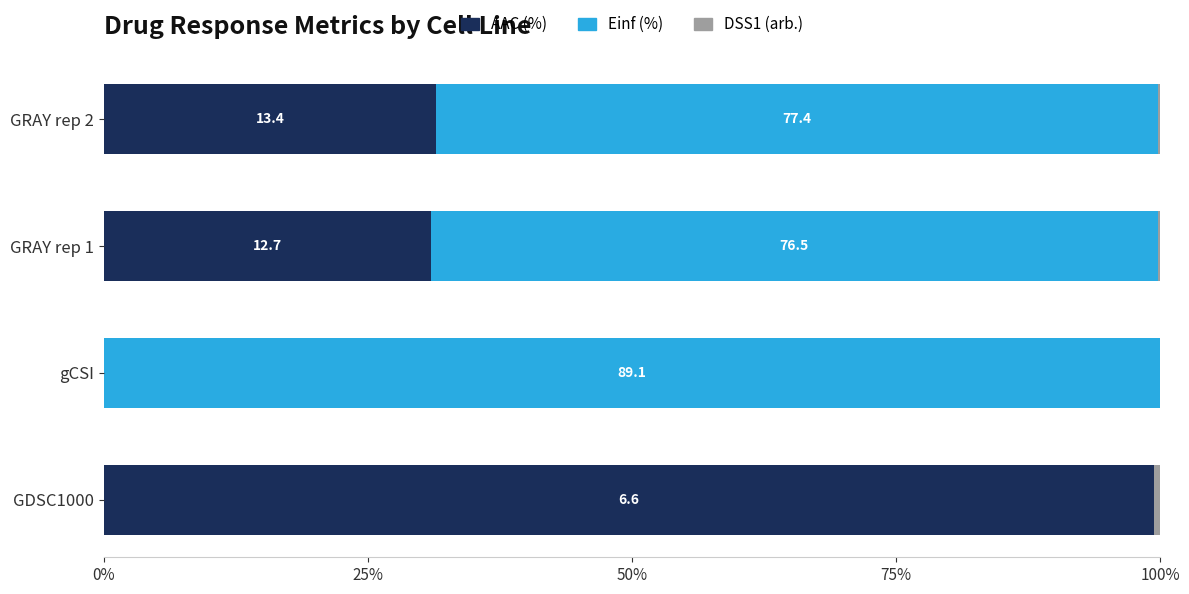

Count the number of categories in the chart.

4